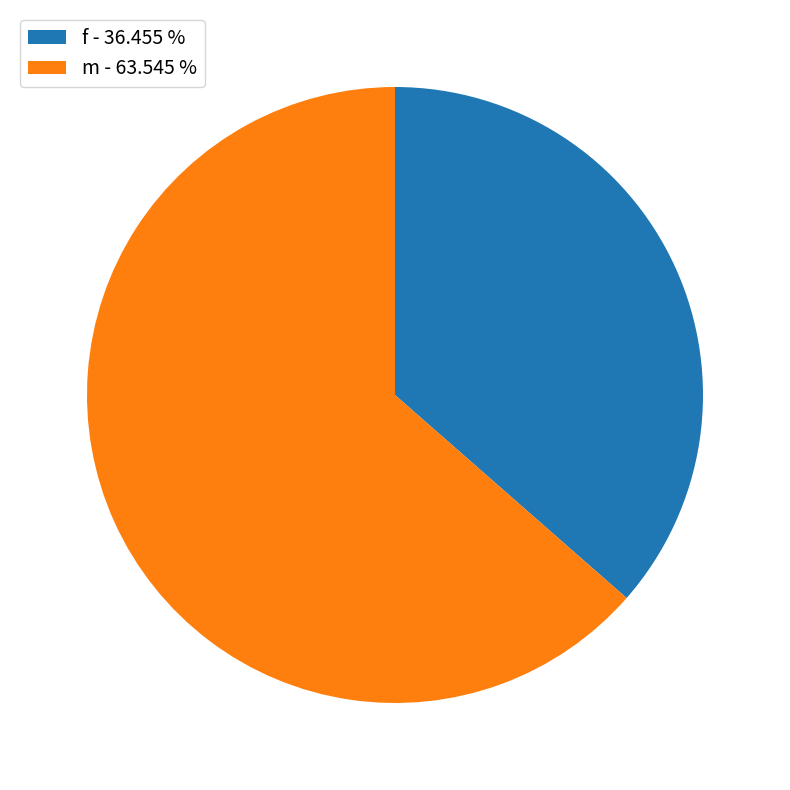

The m slice represents 49% of the pie. True or false?

False